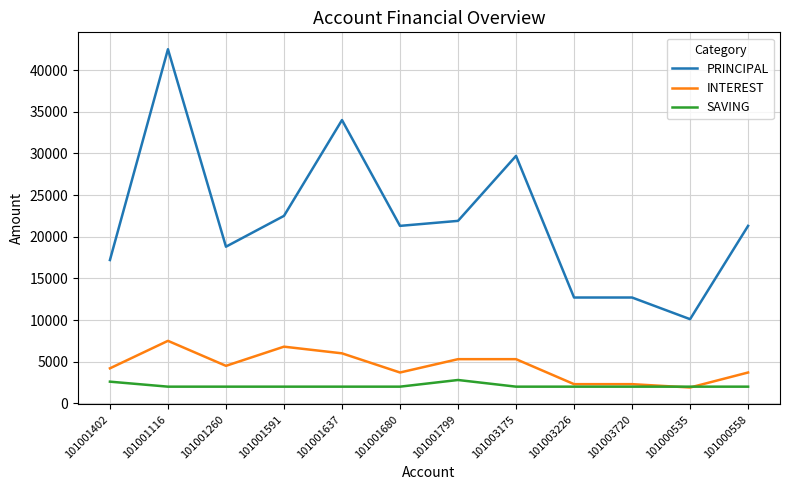

Which category has the highest value in the PRINCIPAL series?

101001116